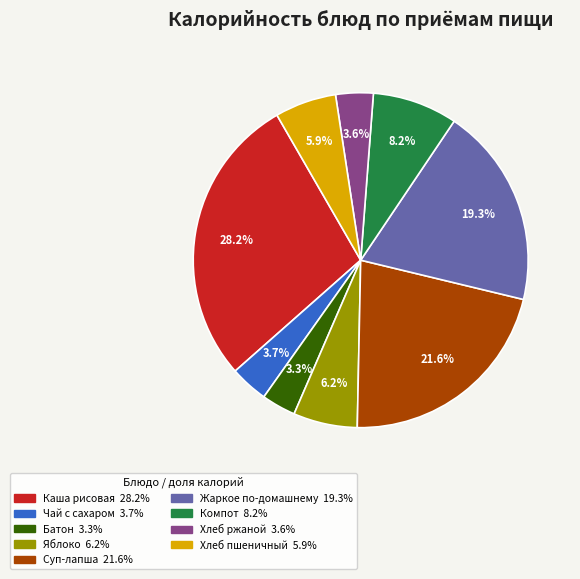

Is there a majority slice in this chart?

No